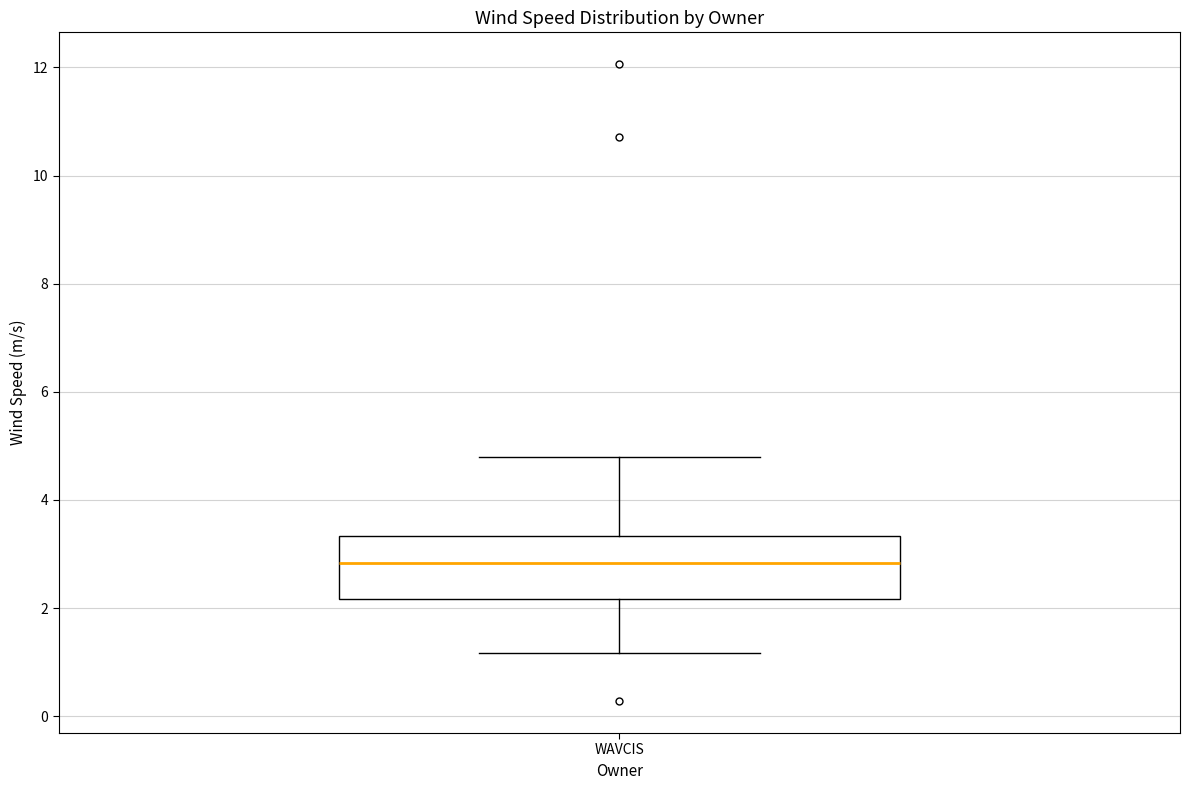

Transcribe this box plot: give where the median line is, the range the box spans, and where the two whiskers end, as read against the y-axis. The values are not printed on the chart, so give them approximately, as read against the axis.

median 2.8, box 2.2 to 3.4, whiskers 1.2 to 4.8